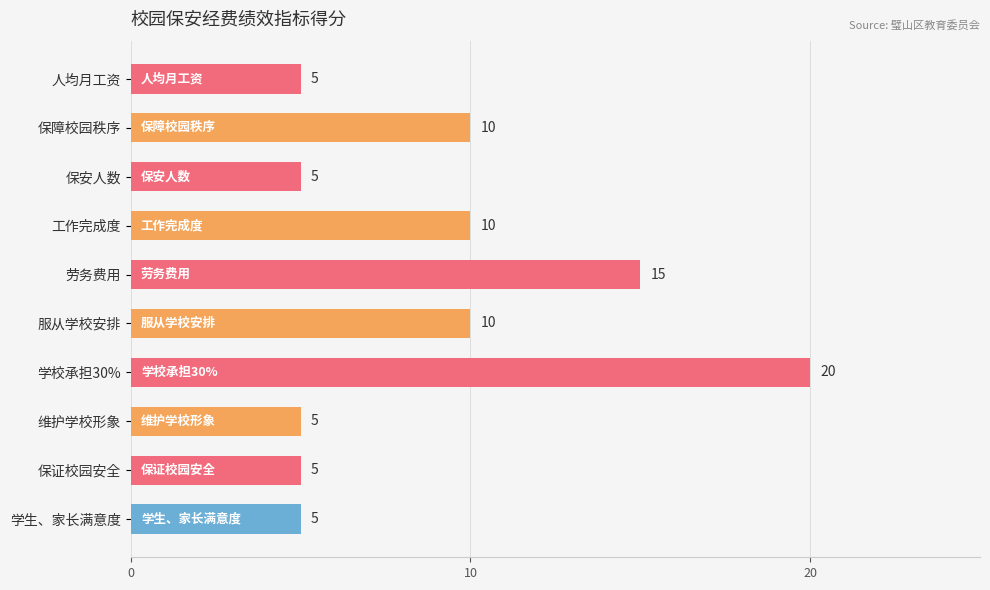

The chart shows a value of 20 at 学校承担30%. True or false?

True